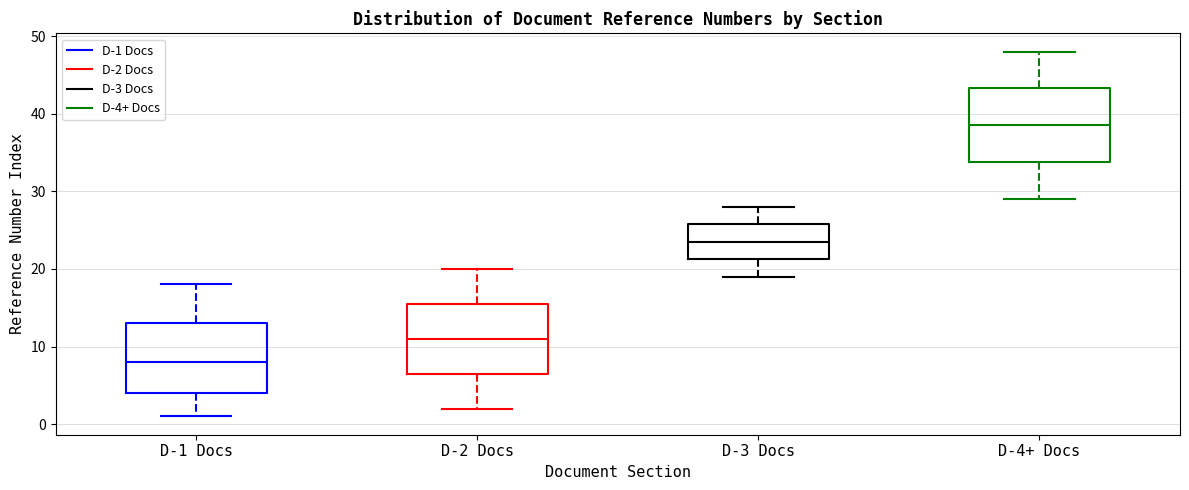

Reading left to right, read every box against the y-axis: the position of its median line, the range the box covers, and the ends of its whiskers. The values are not printed on the chart, so give them approximately, as read against the axis.

D-1 Docs: median 8, box 4 to 13, whiskers 1 to 18
D-2 Docs: median 11, box 7 to 16, whiskers 2 to 20
D-3 Docs: median 24, box 21 to 26, whiskers 19 to 28
D-4+ Docs: median 39, box 34 to 43, whiskers 29 to 48